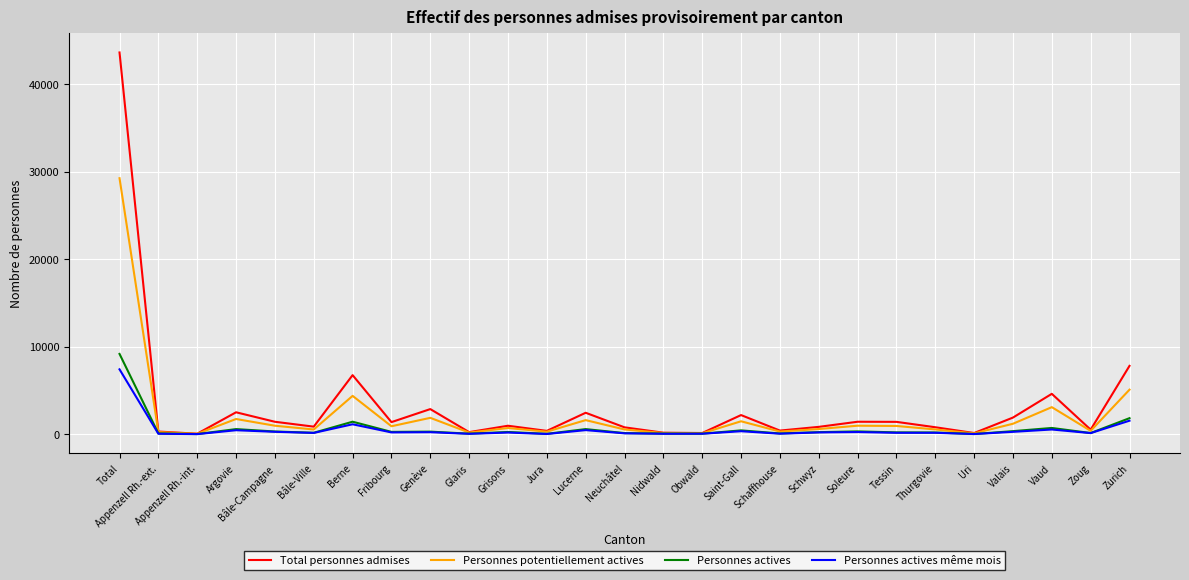

At how many categories does at least one series exceed 31487?

1